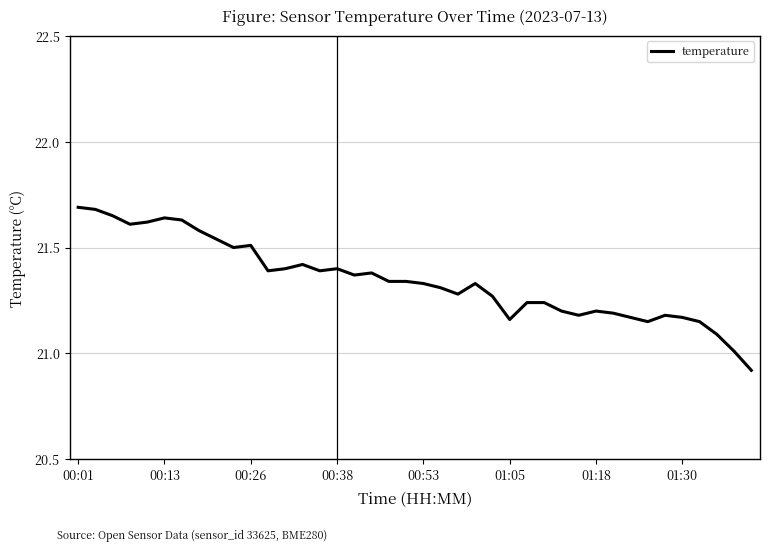

What is the maximum value shown in the chart?

21.7